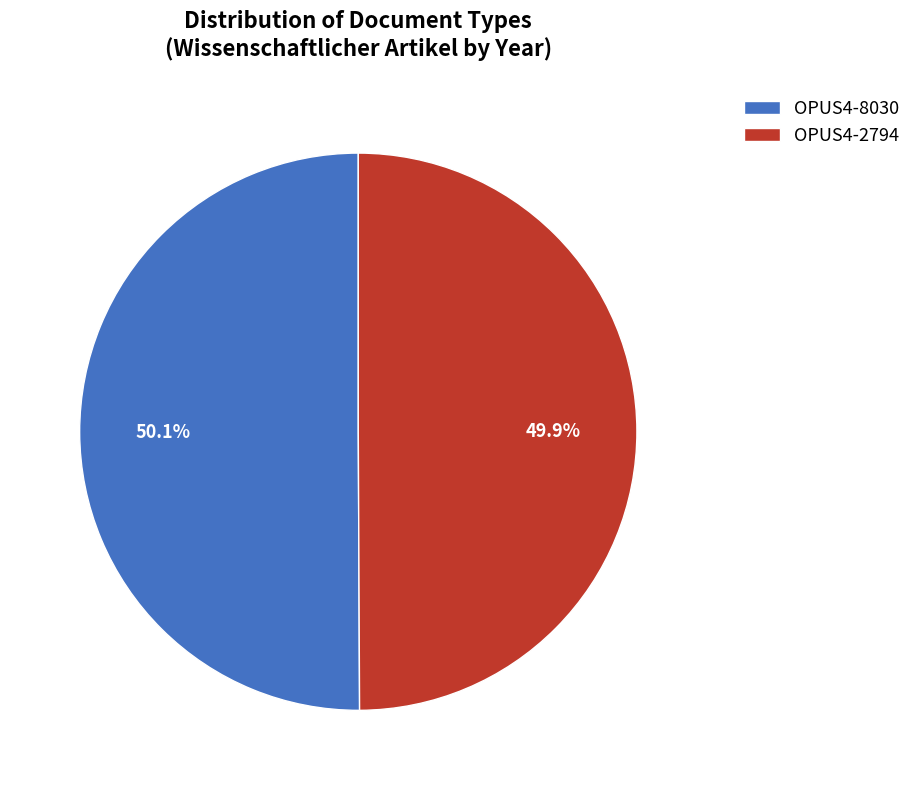

What portion of the pie excludes OPUS4-8030?

49.9%